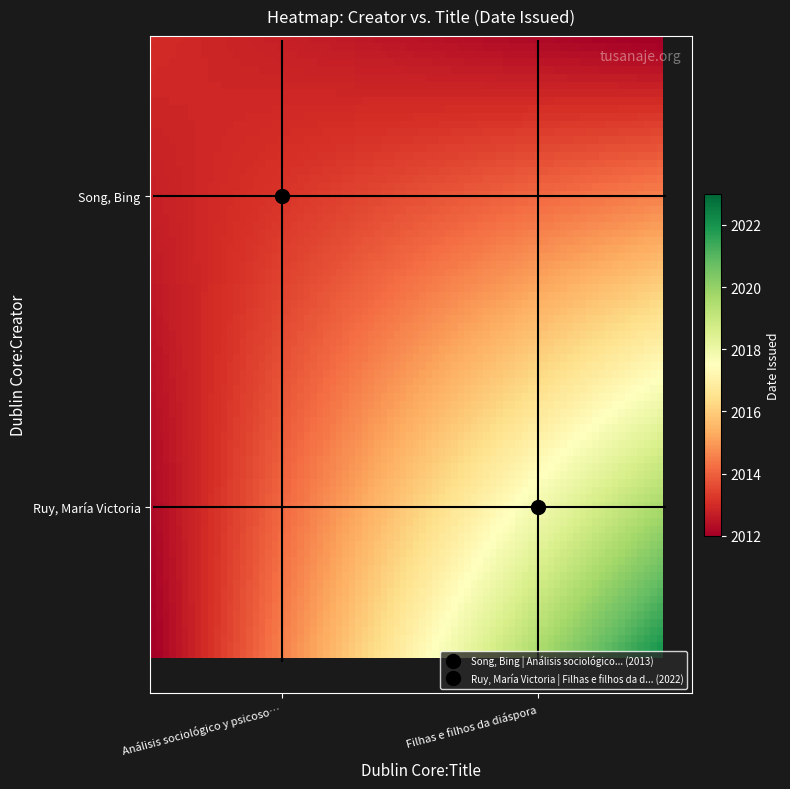

True or false: Ruy, María Victoria has a value of 0 at Análisis sociológico y psicosocial.

True